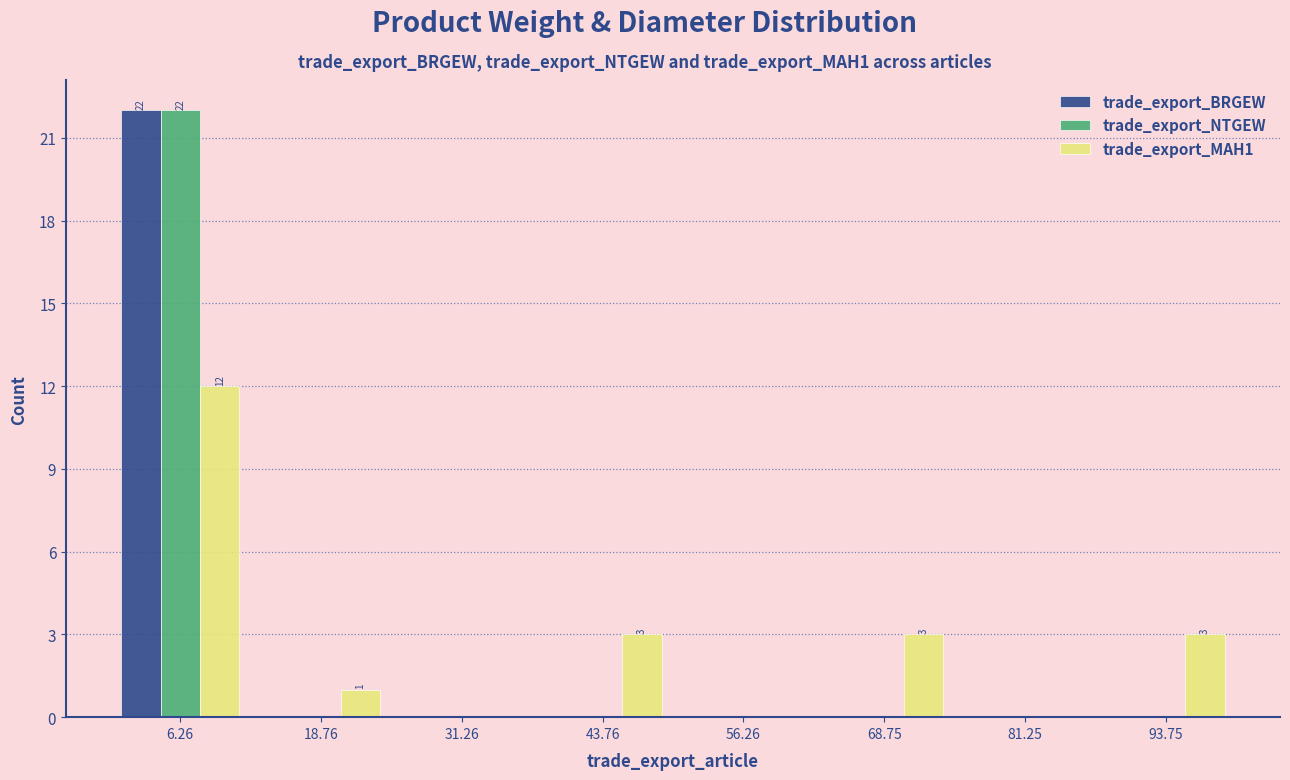

In the trade_export_BRGEW series, which range on the x-axis has the tallest bar?

0 to 12